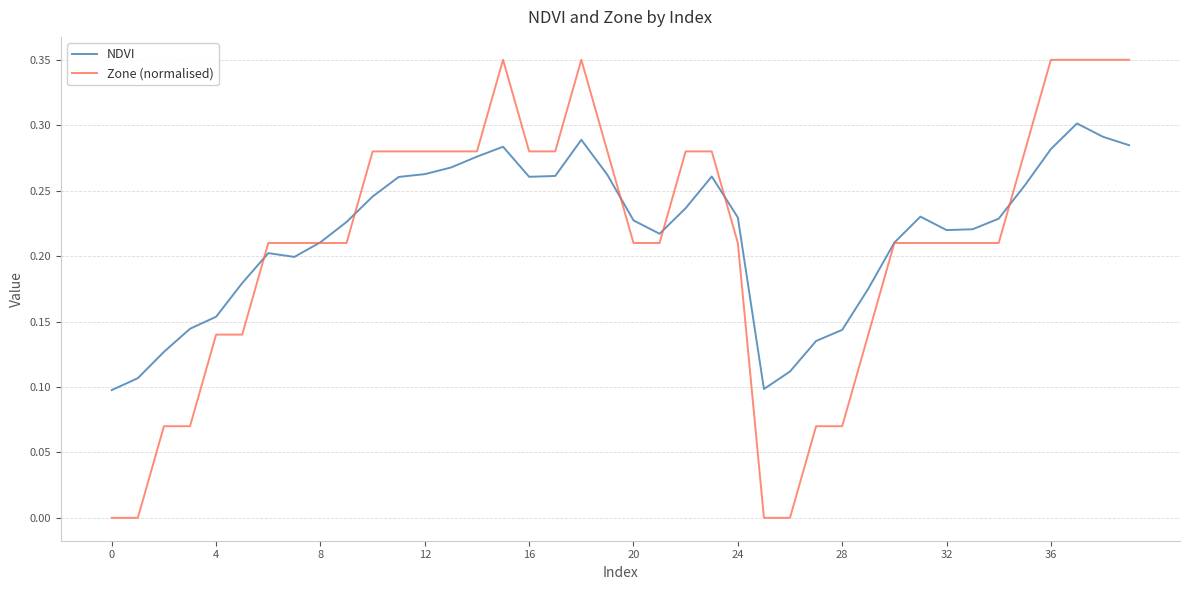

Which series has the widest spread of values?

Zone (normalised)